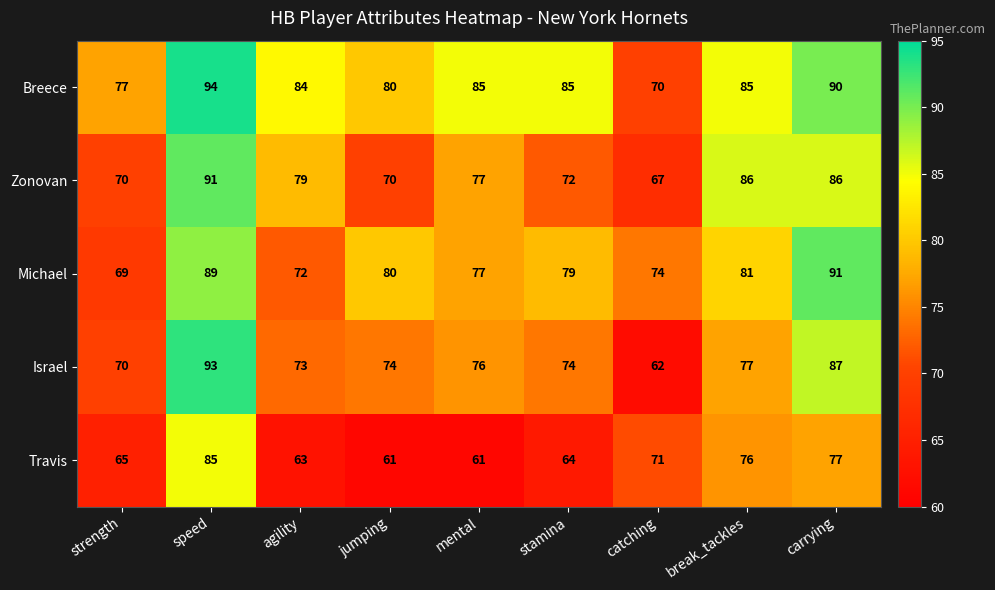

What is the smallest value displayed?

61